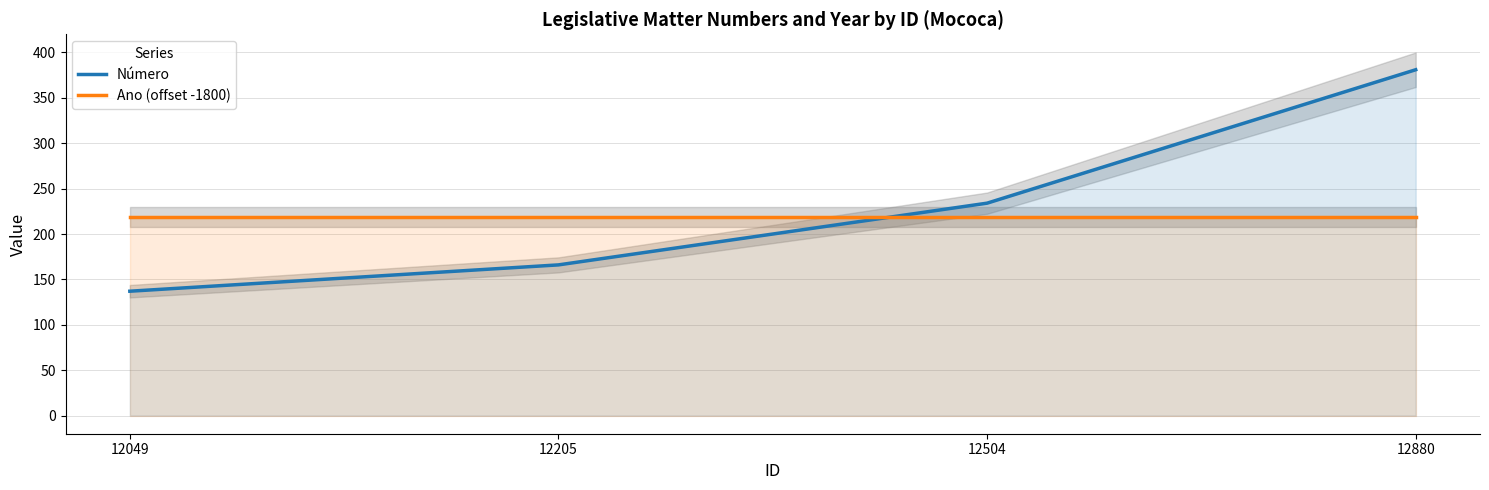

Reading left to right, transcribe all the data shown in this chart.

Número: 137	166	234	381
Ano (offset -1800): 219	219	219	219